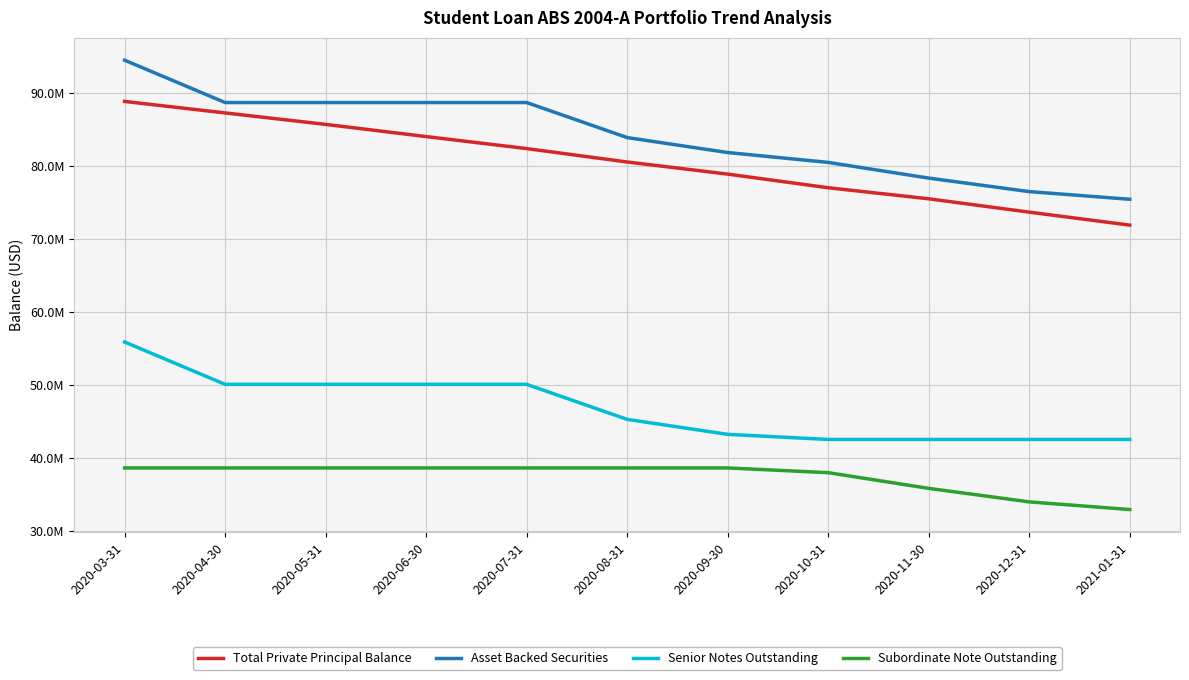

What is the spread (max minus min) of values at 2020-12-31?

42500000.0